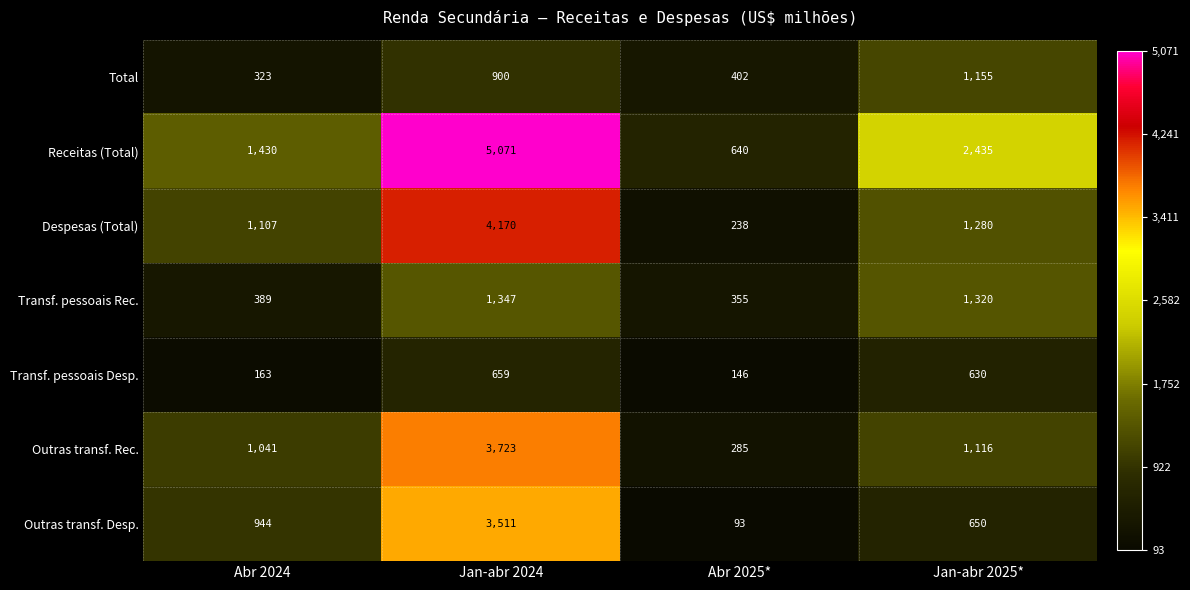

At which category does the chart reach its minimum across all series?

Abr 2025*